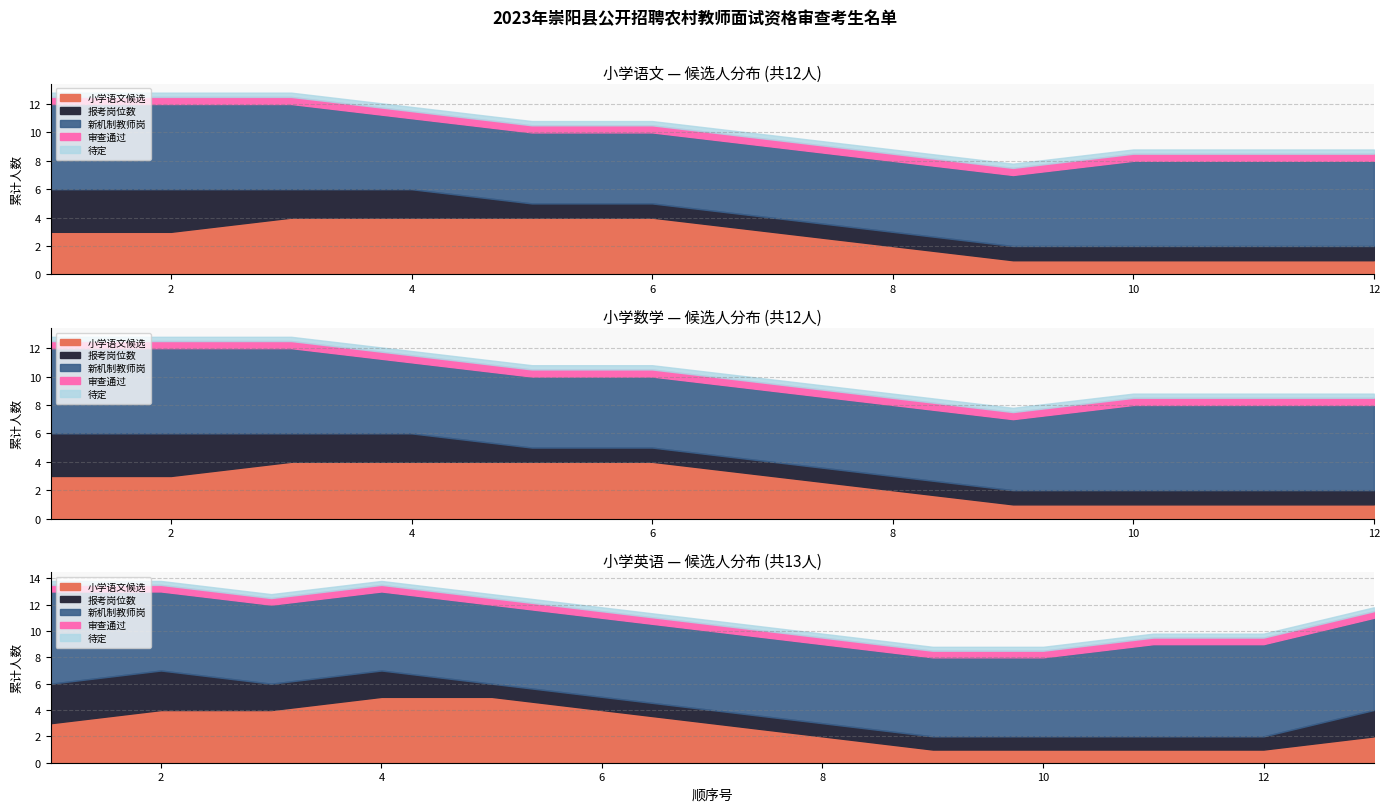

Is it true that 小学英语 equals 13 at 4?

True